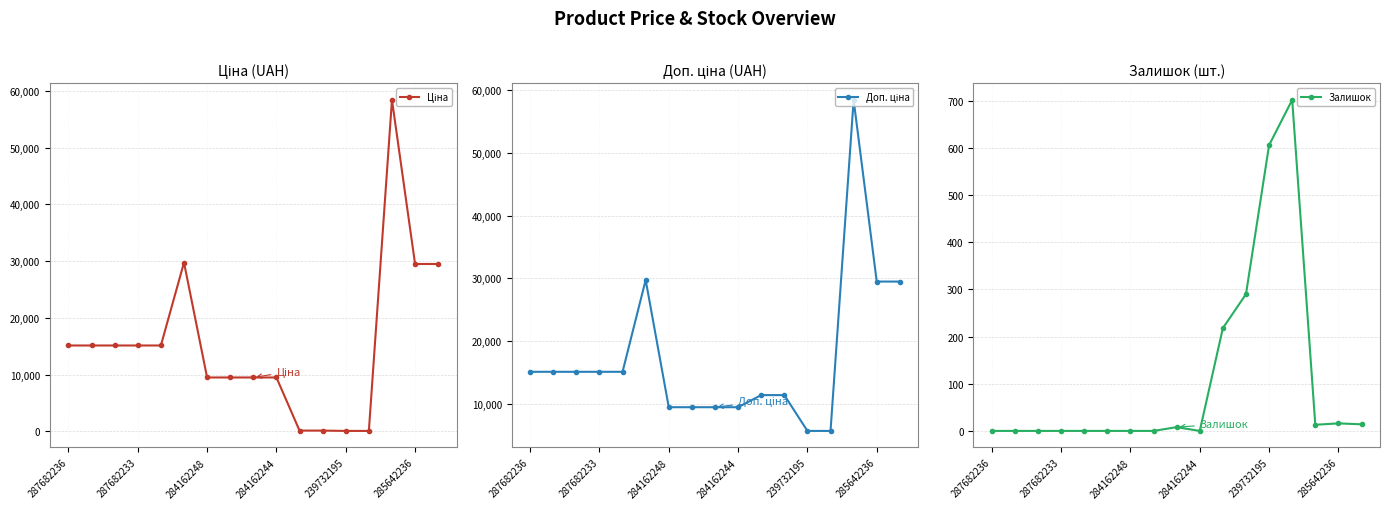

What is the total value across all series at 16?

58997.0